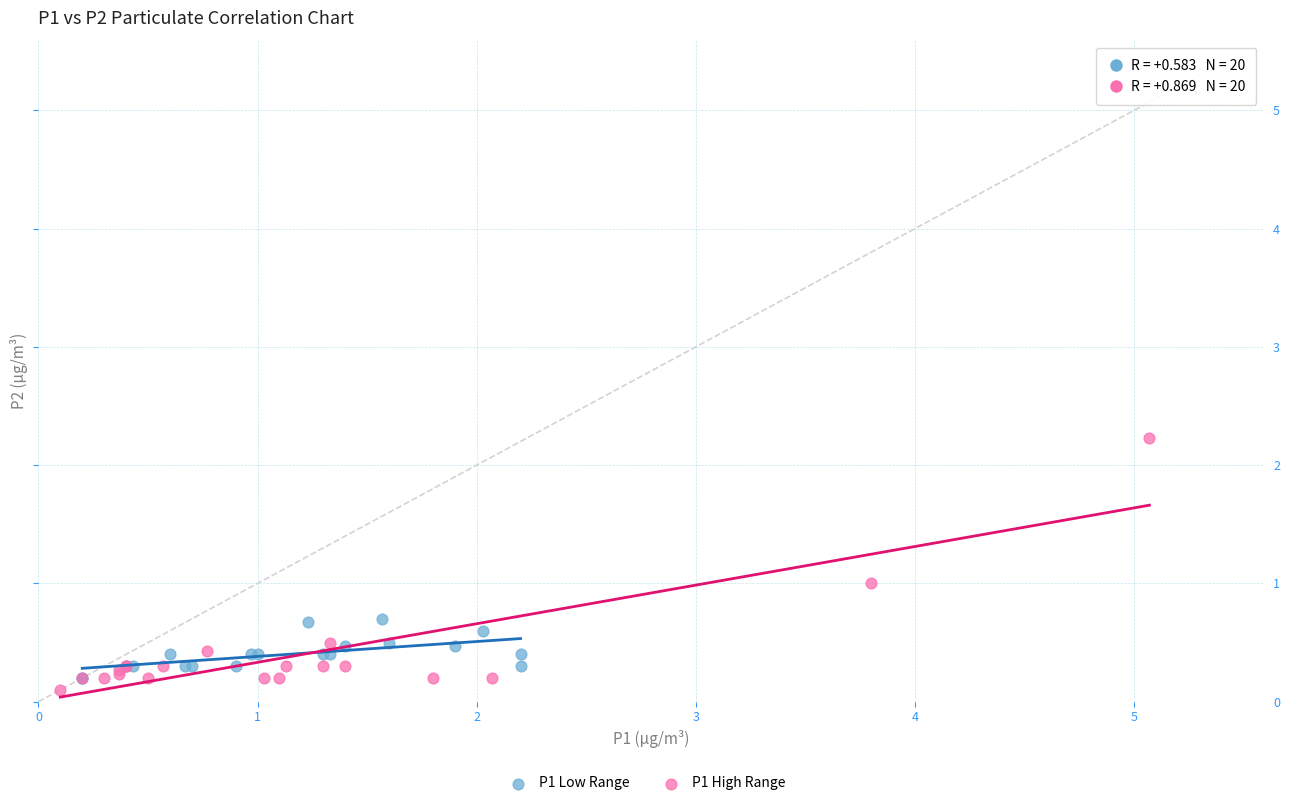

Which series has the widest spread of Y values?

P1 High Range